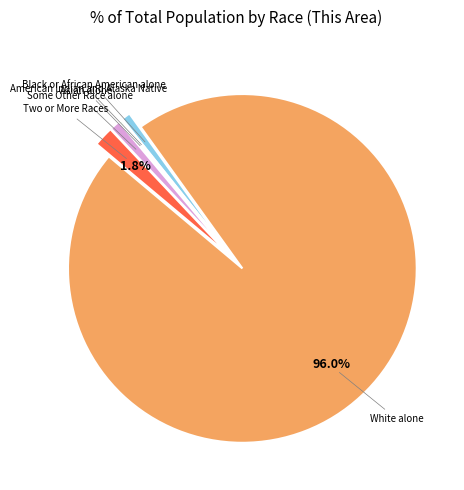

To the nearest percent, what is the average slice percentage?

17%